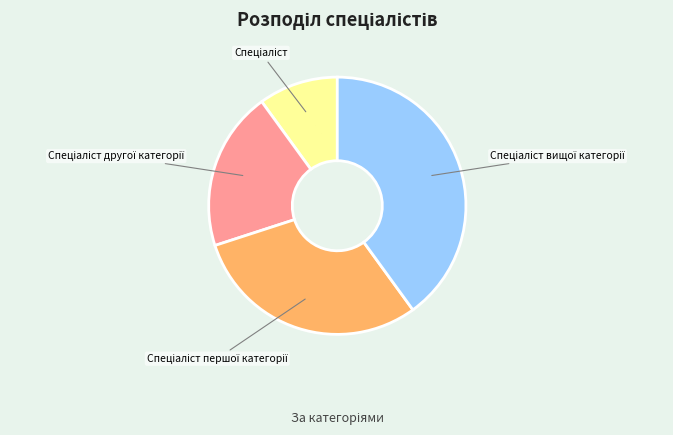

How many segments does this pie chart have?

4